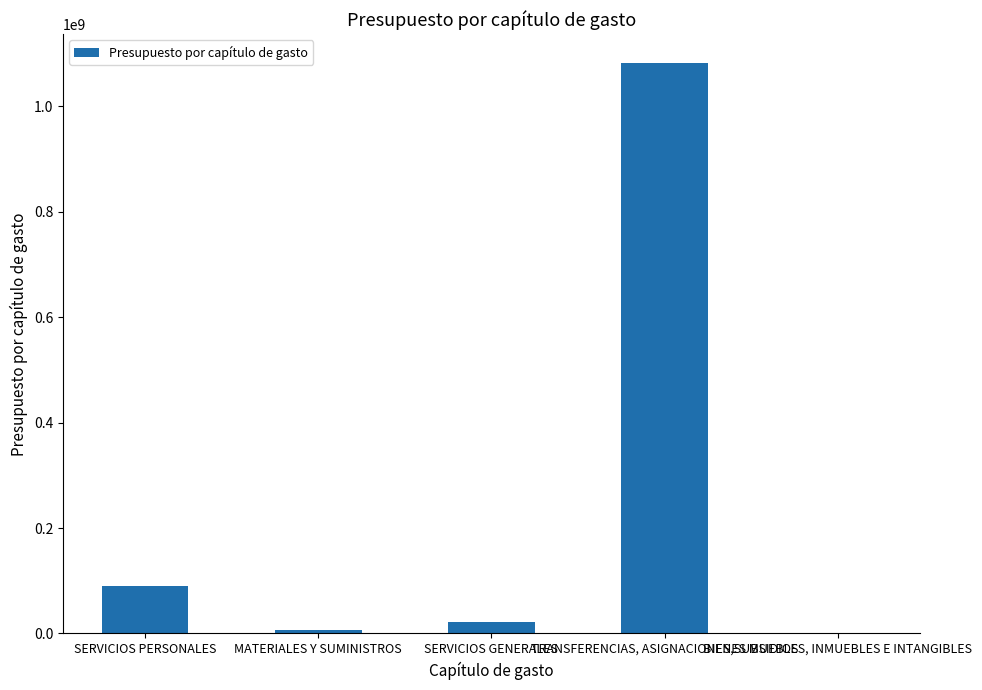

Reading left to right, list all the values displayed in this chart.

89571474.4	7159506.0	22323376.1	1082861894.8	194057.8